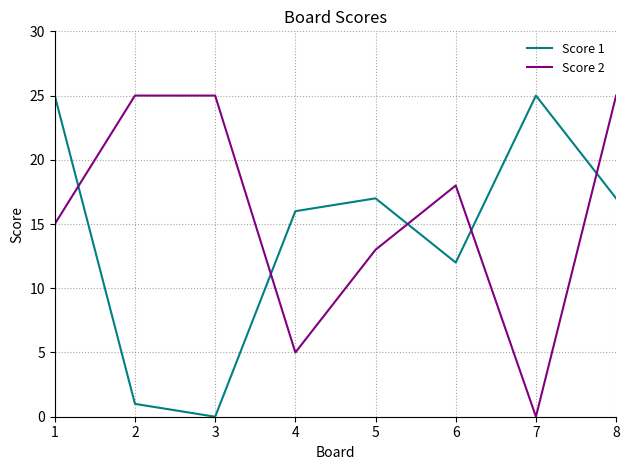

The Score 2 series shows 15 at 1. True or false?

True